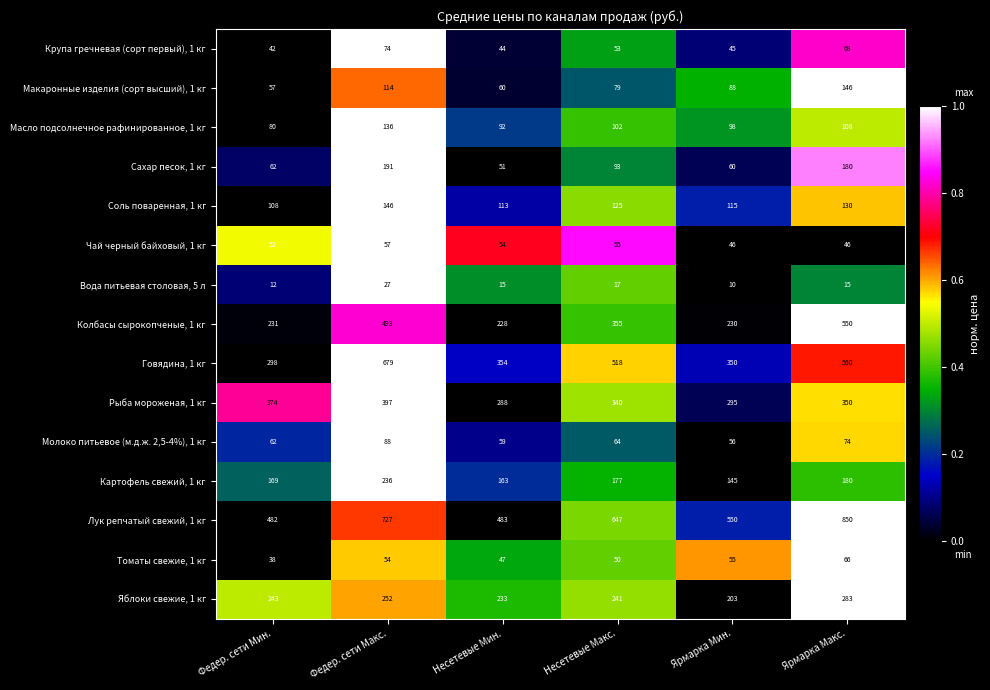

What is the difference between the Соль поваренная, 1 кг values at Несетевые Мин. and Ярмарка Макс.?

17